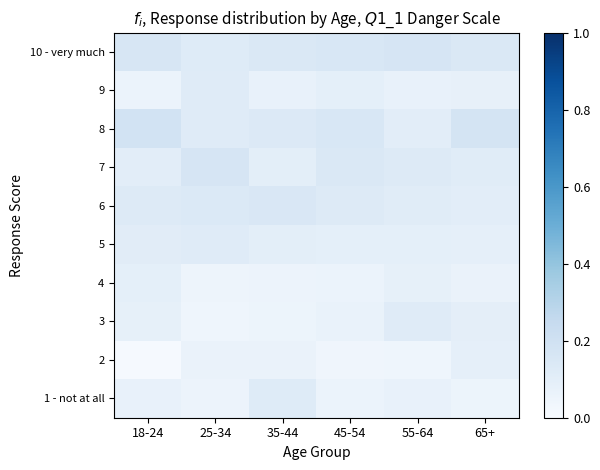

At which category is the sum across all series the highest?

18-24